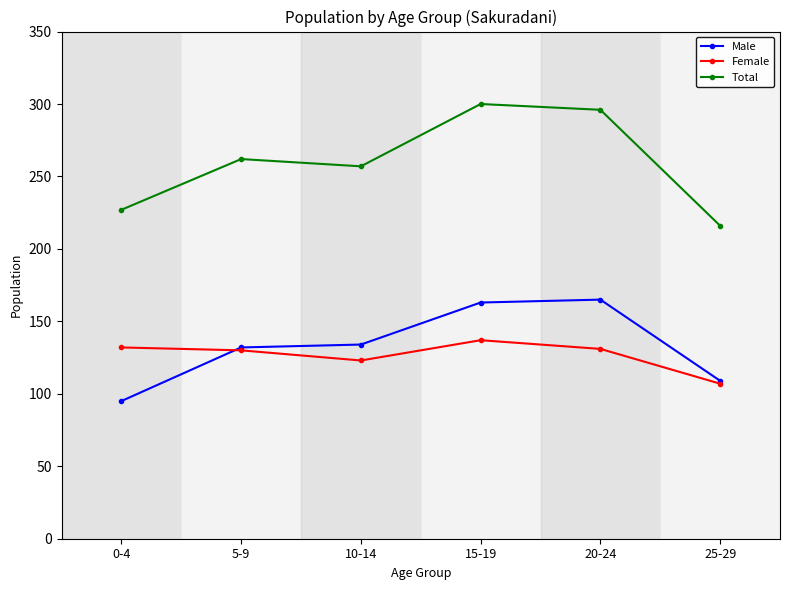

Is it true that Total equals 347 at 25-29?

False